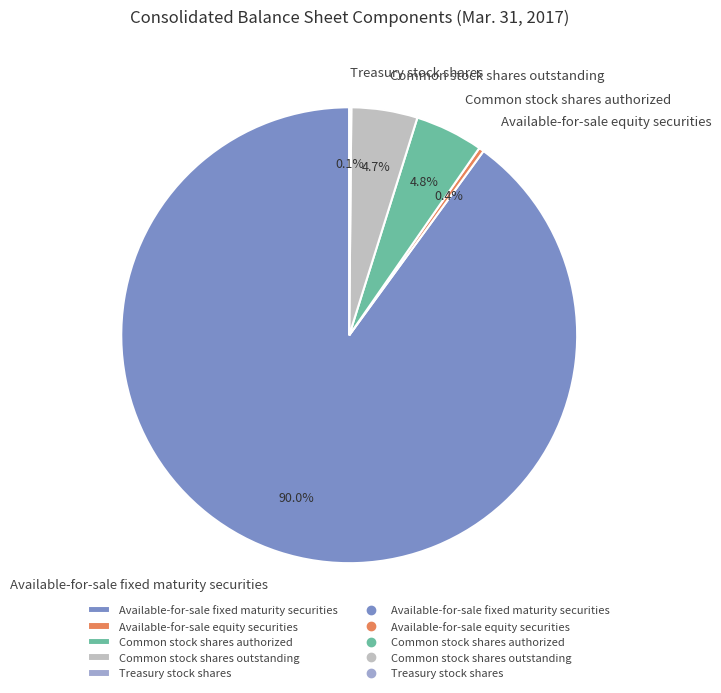

What is the largest slice in the pie chart?

Available-for-sale fixed maturity securities